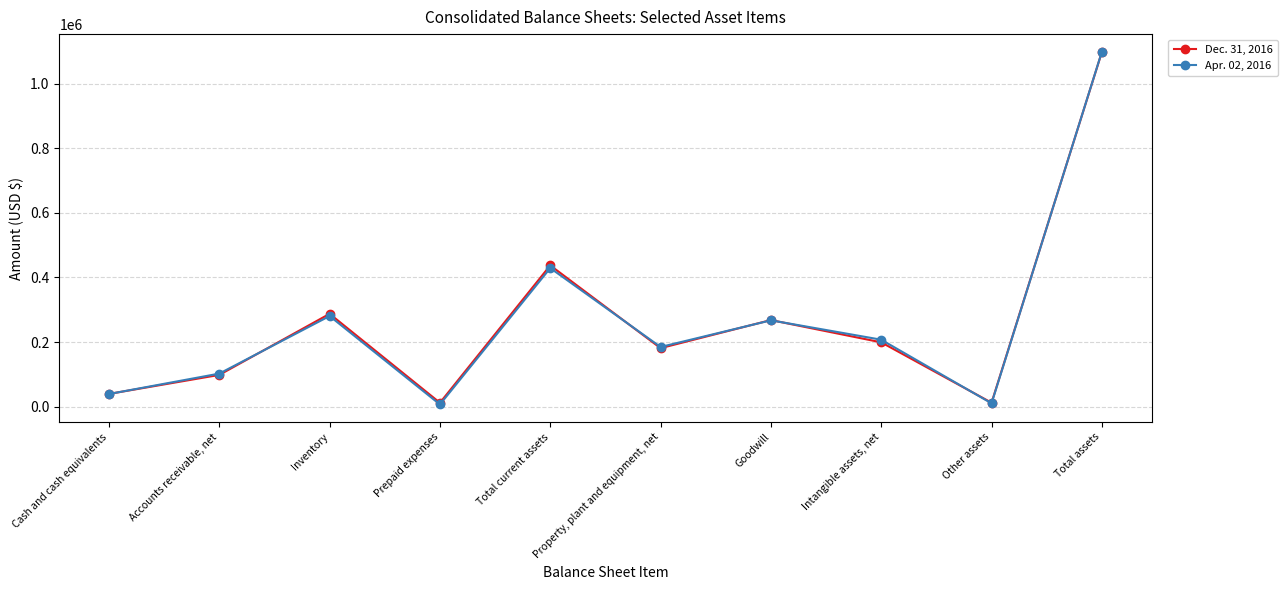

Where does the Apr. 02, 2016 series first go above 207252?

Inventory